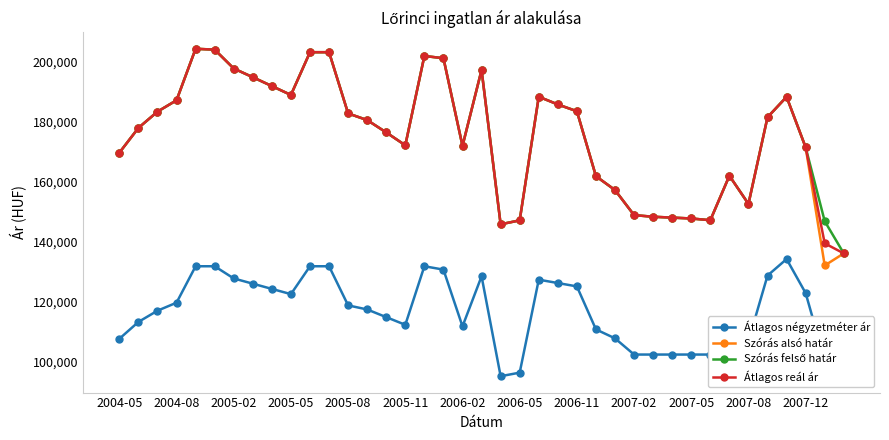

What is the value of the Átlagos reál ár point at the 9th from the left?

191752